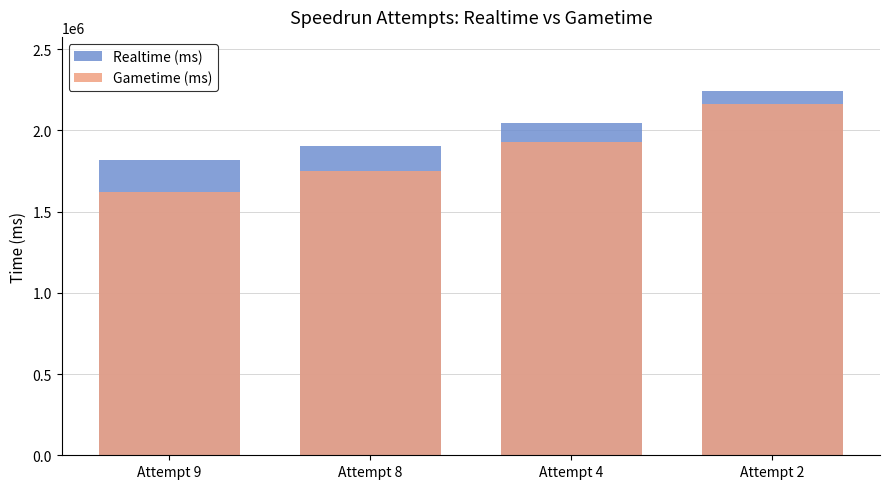

At Attempt 9, list the series in order from largest to smallest.

Realtime (ms), Gametime (ms)